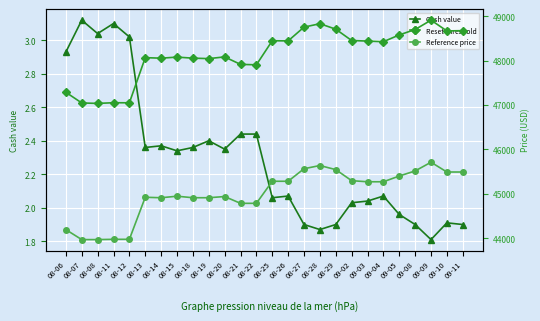

True or false: Reset threshold and Cash value cross at least once.

False